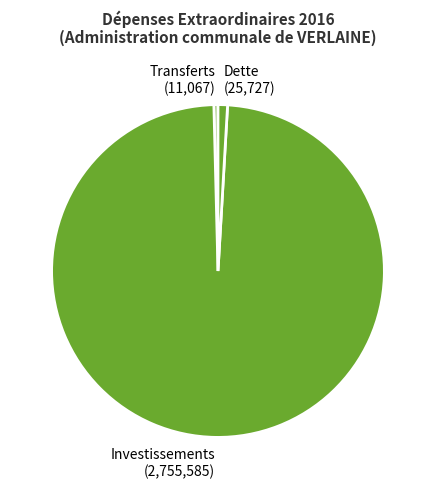

How many segments does this pie chart have?

3